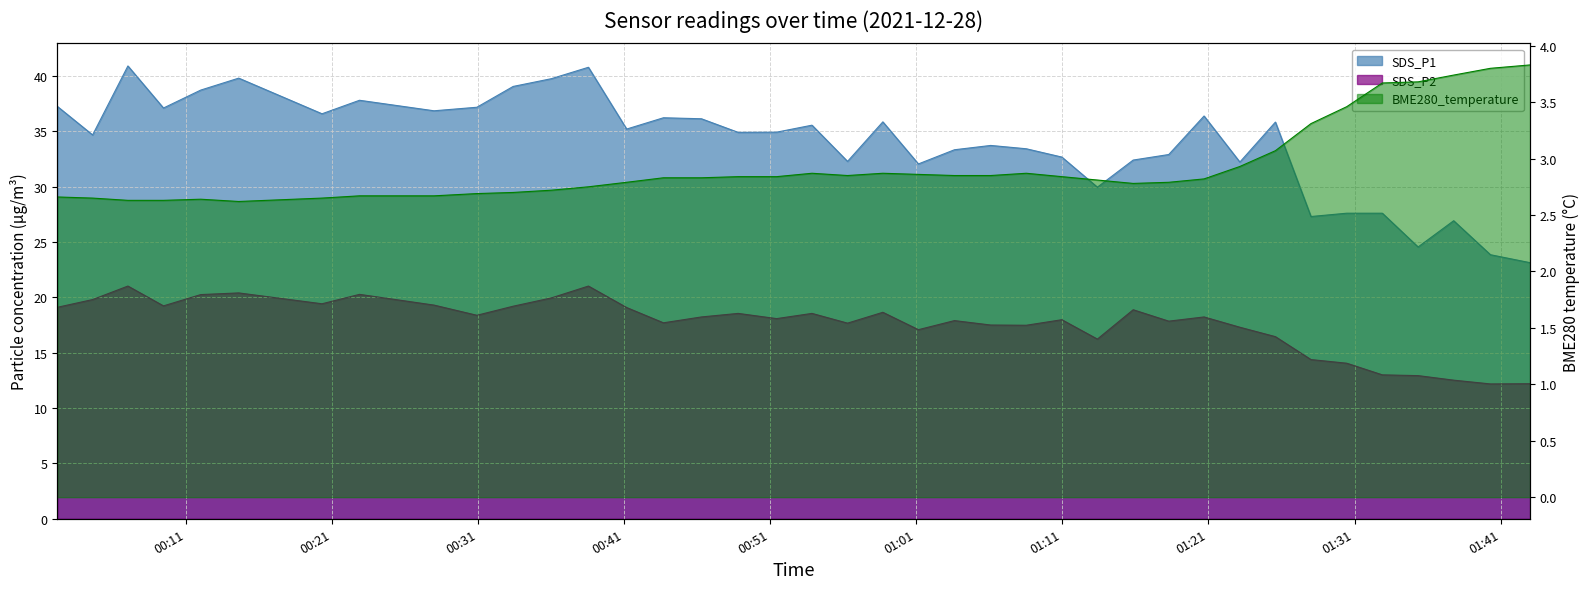

Rank the categories by SDS_P1 value from lowest to highest.

2021/12/28 01:43:01, 2021/12/28 01:40:18, 2021/12/28 01:35:21, 2021/12/28 01:37:47, 2021/12/28 01:28:01, 2021/12/28 01:30:28, 2021/12/28 01:32:54, 2021/12/28 01:13:24, 2021/12/28 01:01:09, 2021/12/28 01:23:09, 2021/12/28 00:56:18, 2021/12/28 01:15:51, 2021/12/28 01:10:58, 2021/12/28 01:18:17, 2021/12/28 01:03:37, 2021/12/28 01:08:32, 2021/12/28 01:06:06, 2021/12/28 00:04:38, 2021/12/28 00:48:49, 2021/12/28 00:51:27, 2021/12/28 00:41:11, 2021/12/28 00:53:52, 2021/12/28 01:25:35, 2021/12/28 00:58:43, 2021/12/28 00:46:18, 2021/12/28 00:43:42, 2021/12/28 01:20:42, 2021/12/28 00:20:20, 2021/12/28 00:28:00, 2021/12/28 00:09:29, 2021/12/28 00:30:56, 2021/12/28 00:02:13, 2021/12/28 00:22:54, 2021/12/28 00:12:02, 2021/12/28 00:33:25, 2021/12/28 00:36:02, 2021/12/28 00:14:38, 2021/12/28 00:38:34, 2021/12/28 00:07:03